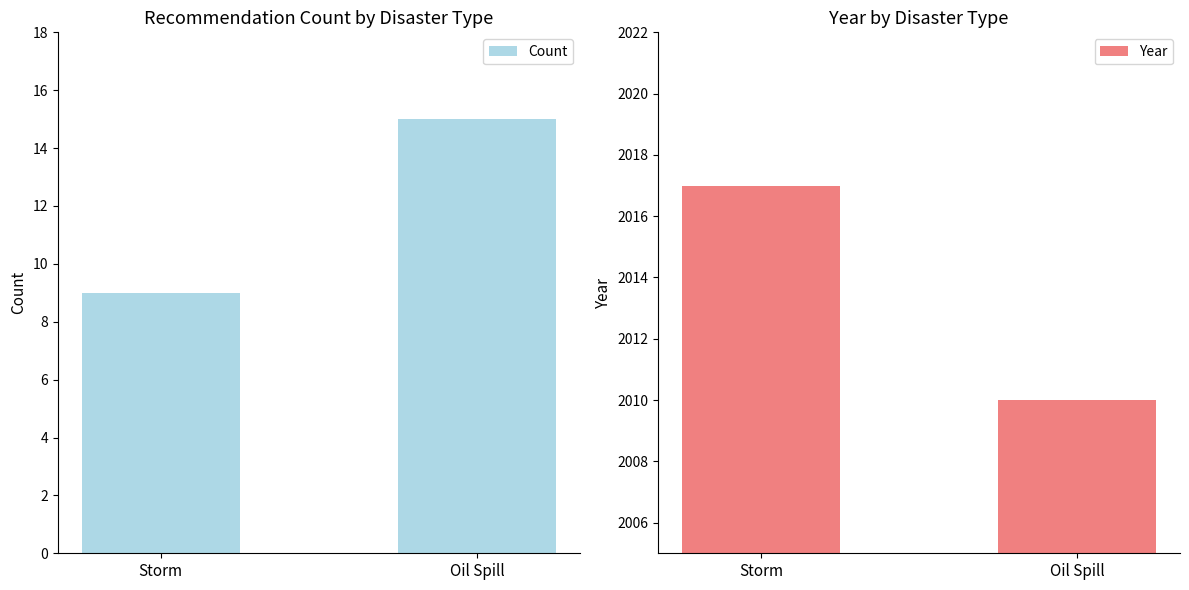

Are the bars horizontal?

No